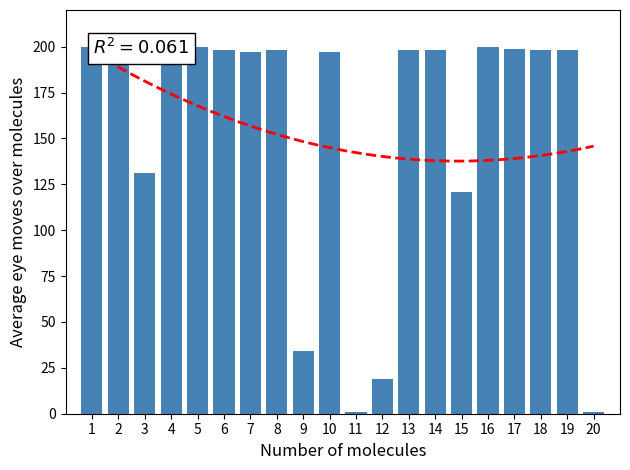

Reading left to right, extract all data points from this chart.

1=200	2=197	3=131	4=192	5=200	6=198	7=197	8=198	9=34	10=197	11=1	12=19	13=198	14=198	15=121	16=200	17=199	18=198	19=198	20=1